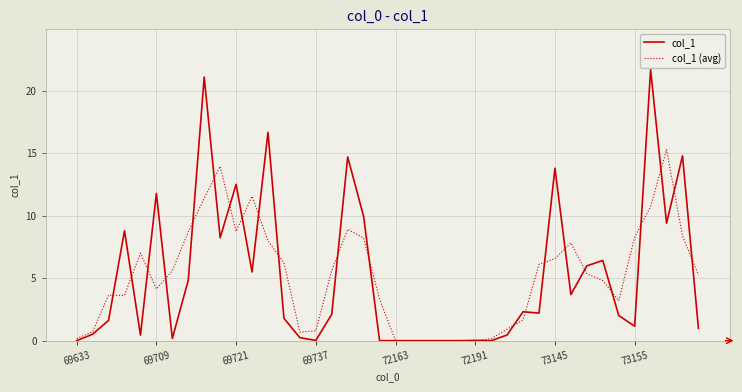

Which series has the largest range (max minus min)?

col_1